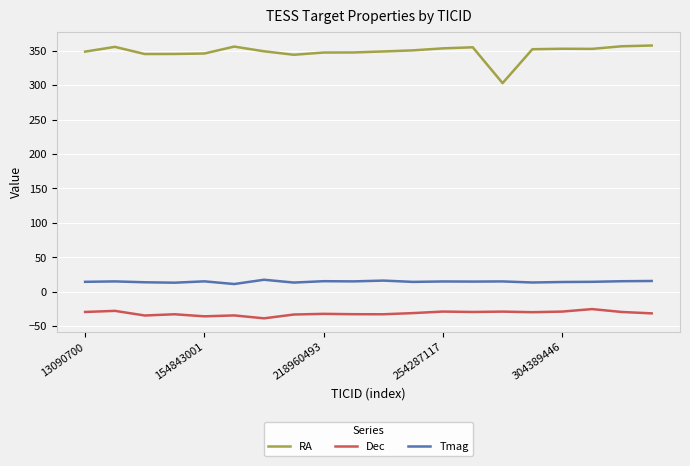

What is the difference between the maximum and minimum values in the RA series?

54.6